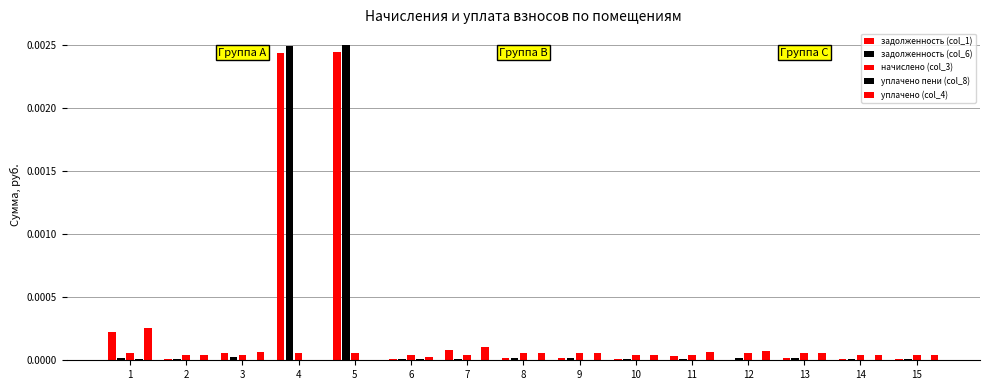

How many distinct data groups are displayed?

5